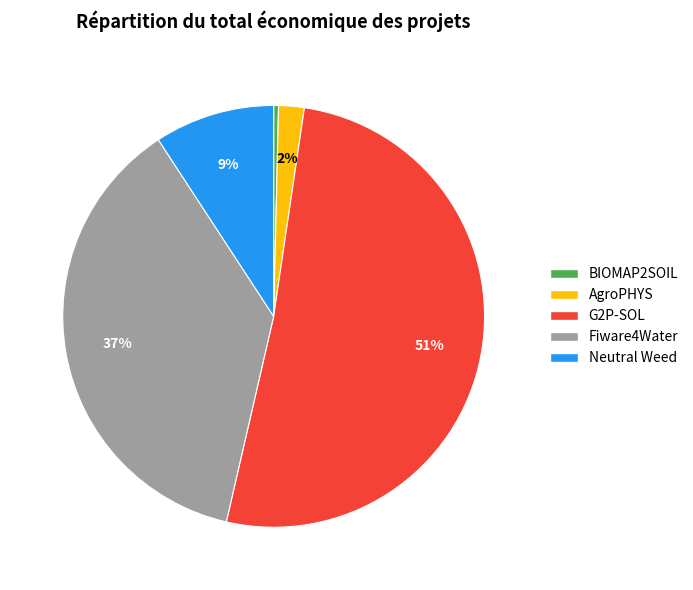

What percentage is the AgroPHYS slice, to the nearest percent?

2%